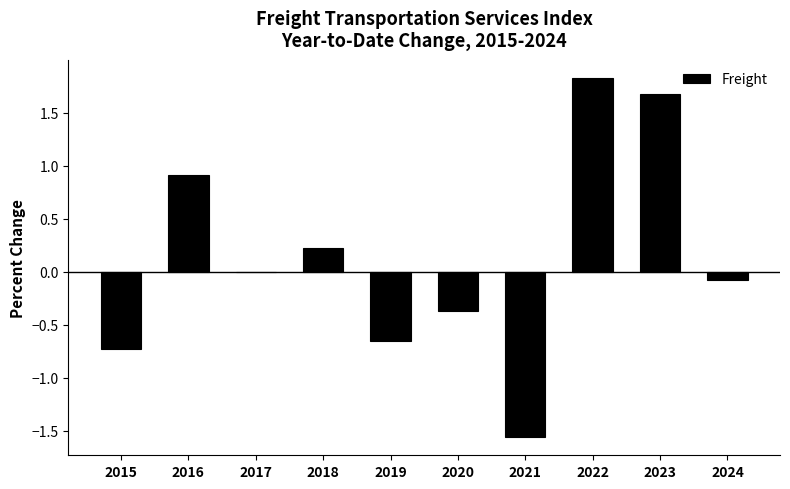

Which has a higher value, 2023 or 2020?

2023